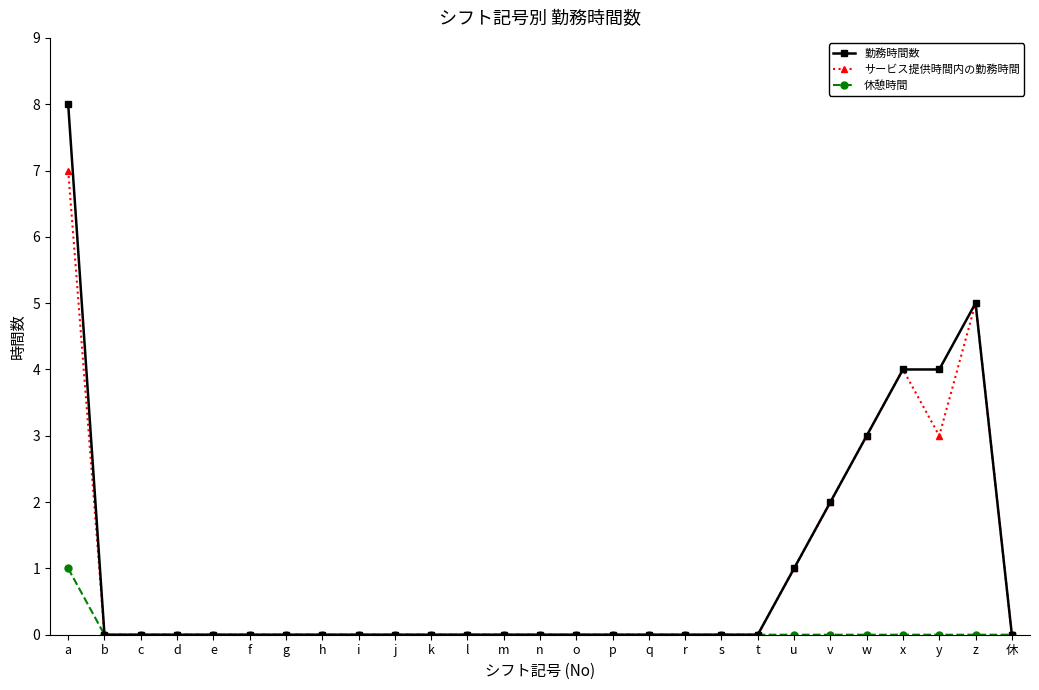

What is the difference between the maximum and minimum values in the サービス提供時間内の勤務時間 series?

7